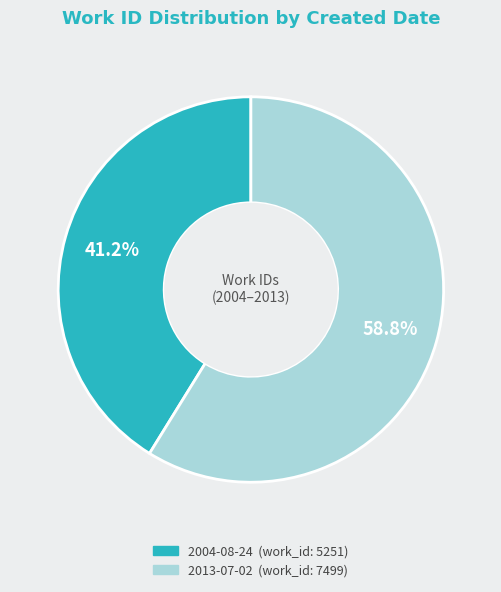

To the nearest percent, what is the combined percentage of 2013-07-02 and 2004-08-24?

100%